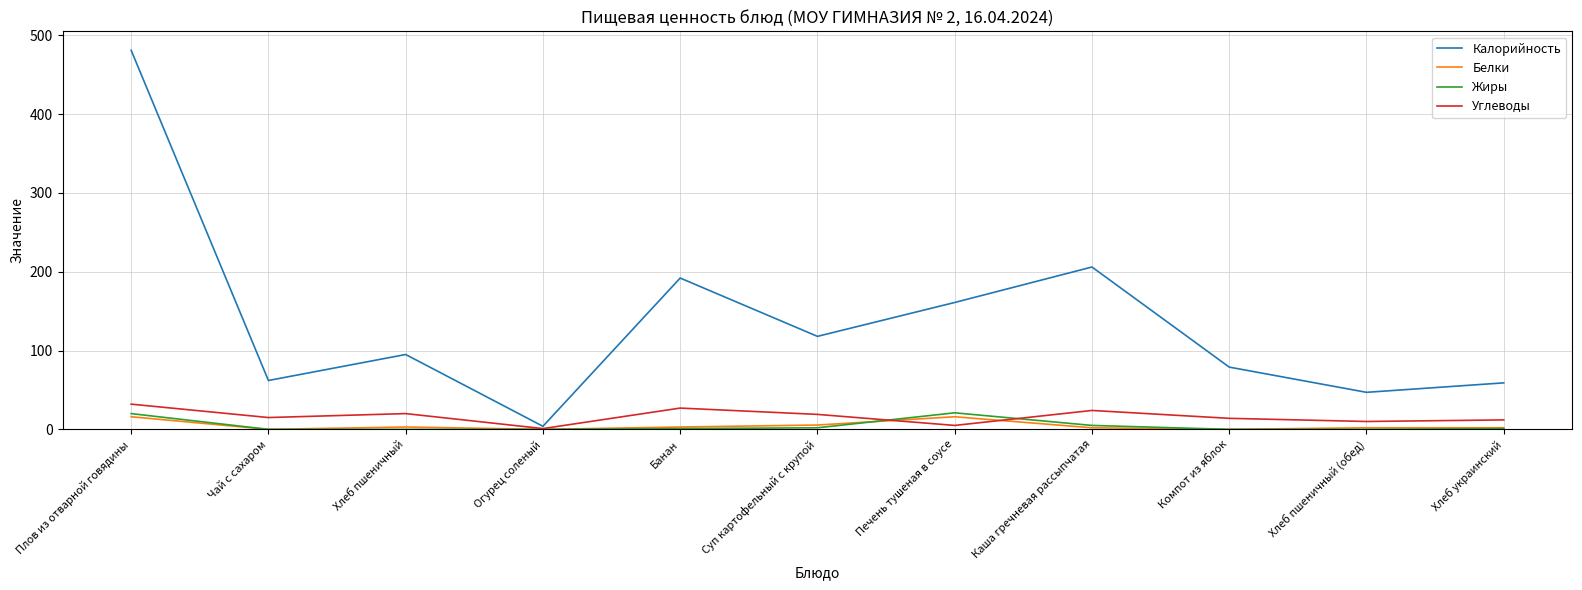

What are all the series names shown in the legend?

Калорийность, Белки, Жиры, Углеводы